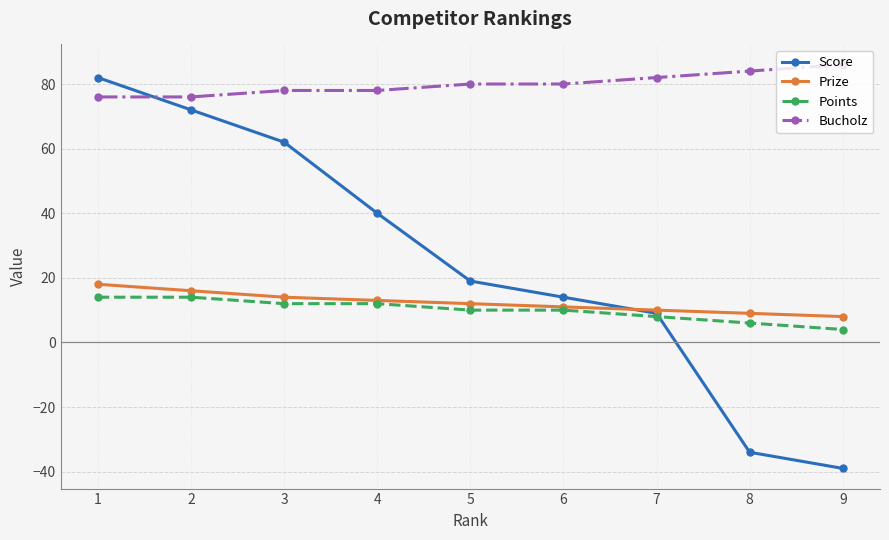

Which series has the widest spread of values?

Score